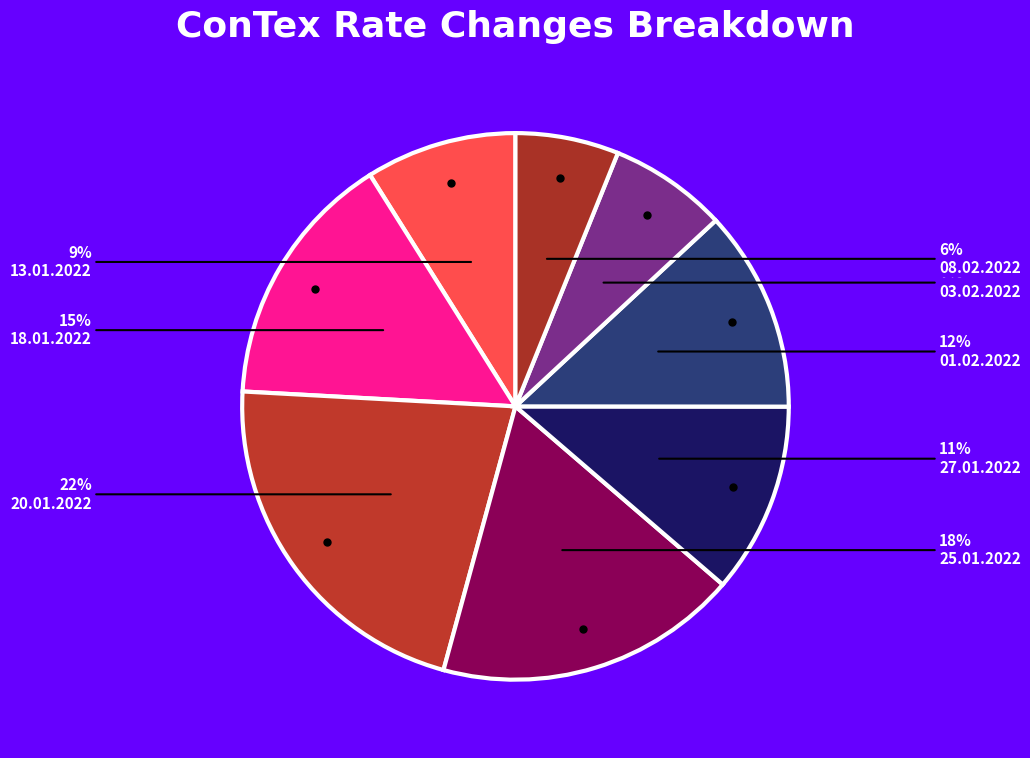

To the nearest percent, what percentage of the pie is 18.01.2022?

15%